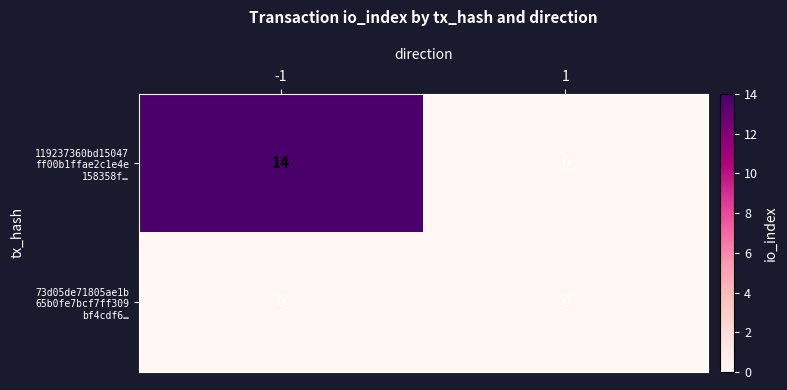

What is the total value across all series at -1?

14